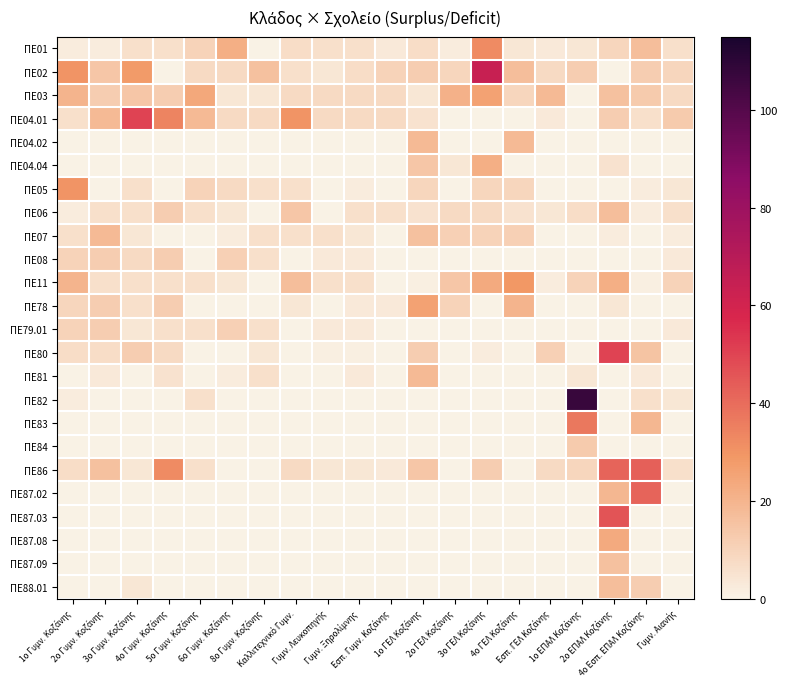

What is the total value across all series at Εσπ. Γυμν. Κοζάνης?

41